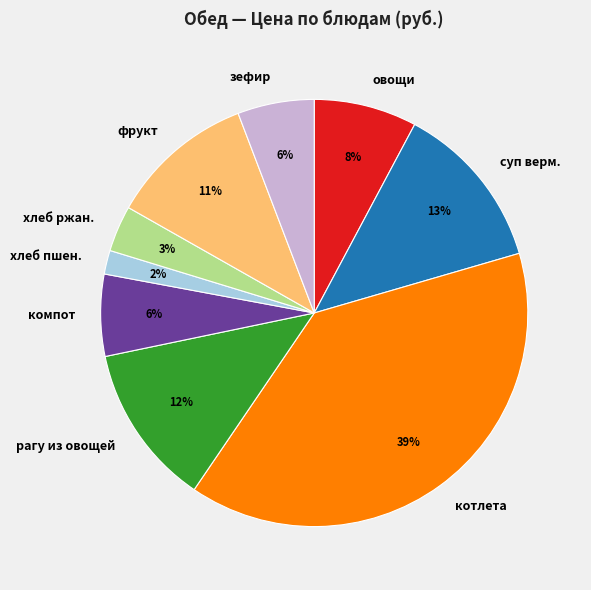

Is it true that суп верм. is 13% of the pie?

True